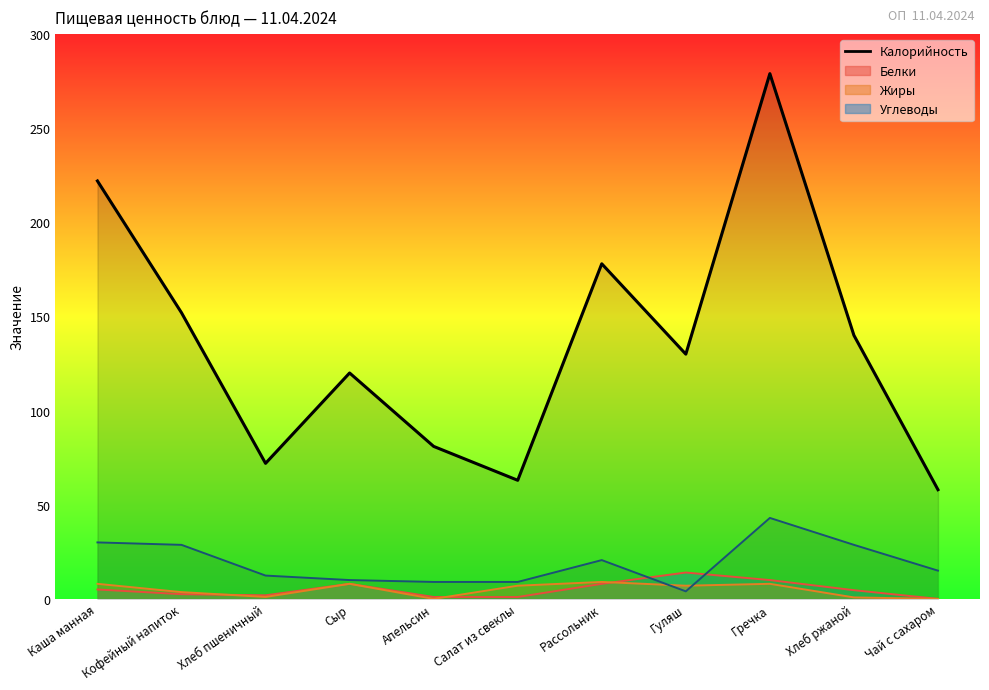

True or false: Калорийность and Углеводы cross at least once.

False